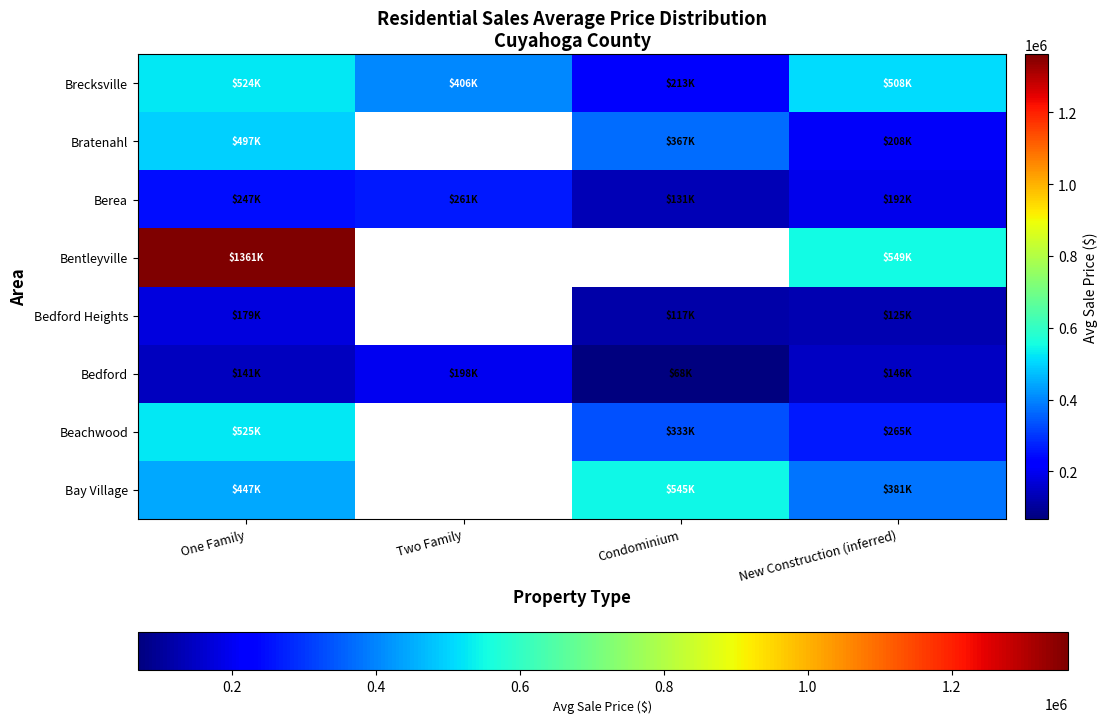

Is the value of Berea at New Construction (inferred) greater than the value of Beachwood at Condominium?

No